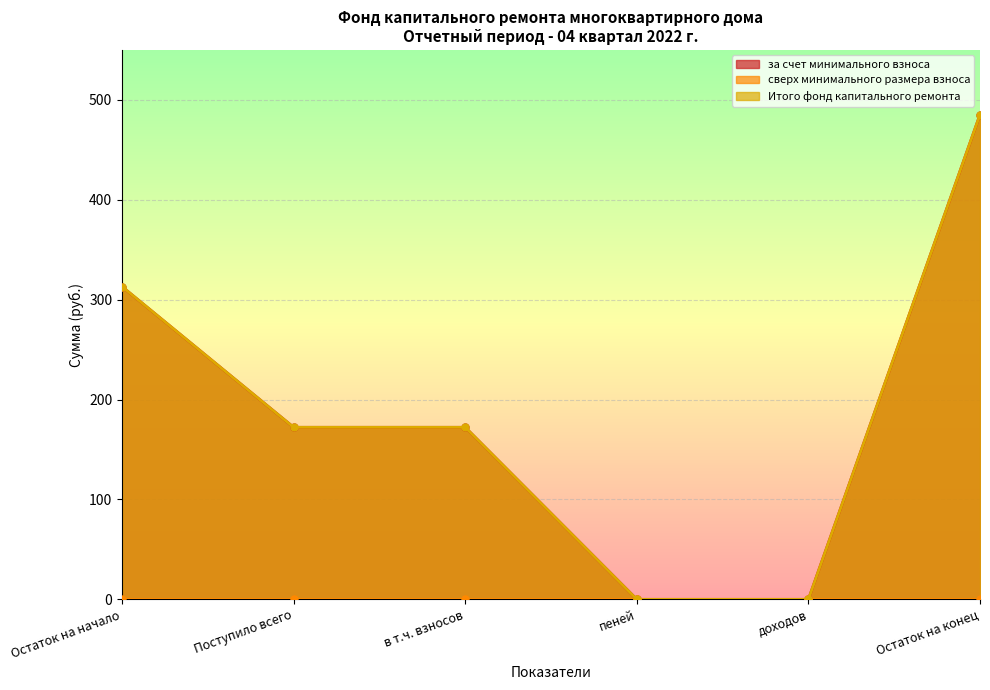

What is the highest value of the за счет минимального взноса series?

485.2